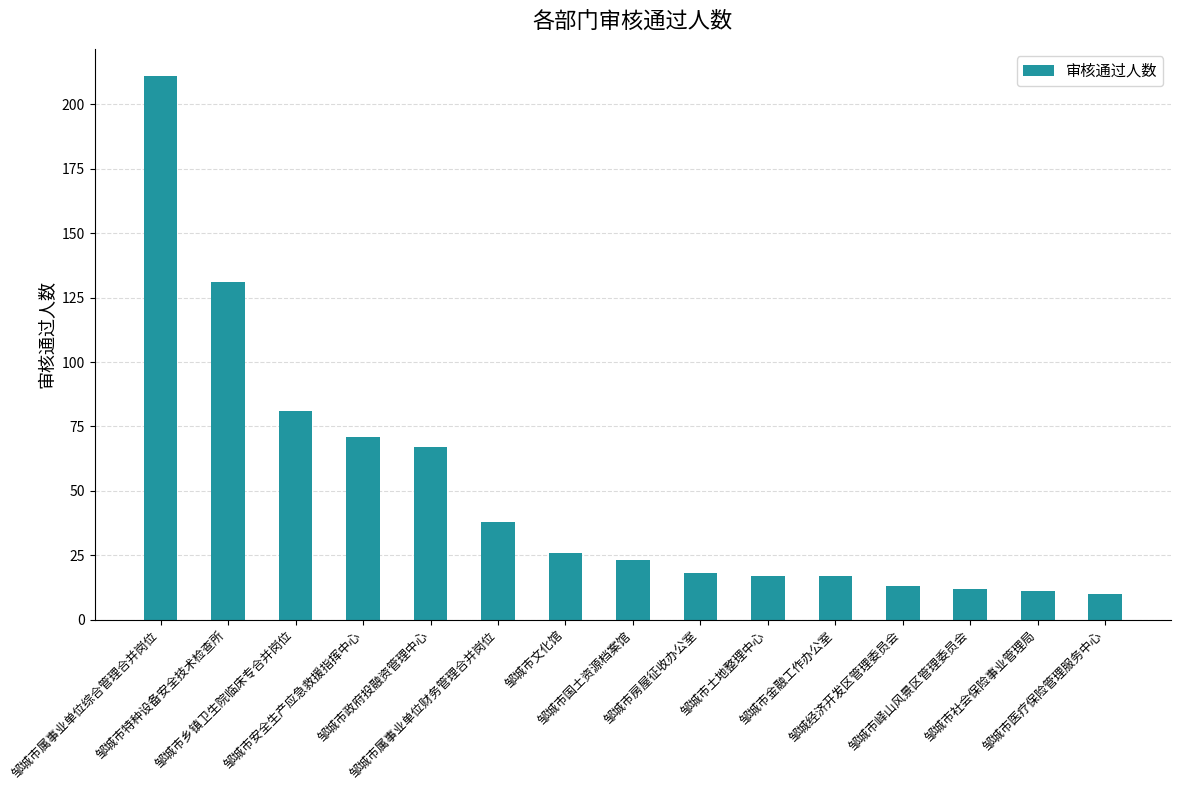

Are the bars grouped side by side (vs. stacked)?

No